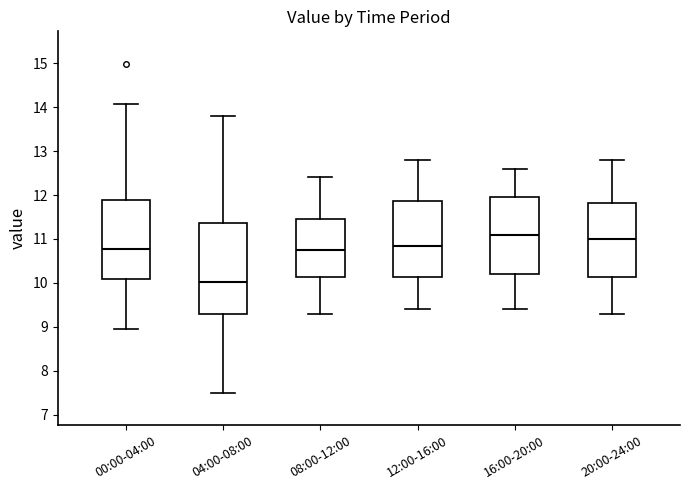

Where does the upper whisker of the box for 20:00-24:00 end on the y-axis? The values are not printed on the chart, so give them approximately, as read against the axis.

12.8